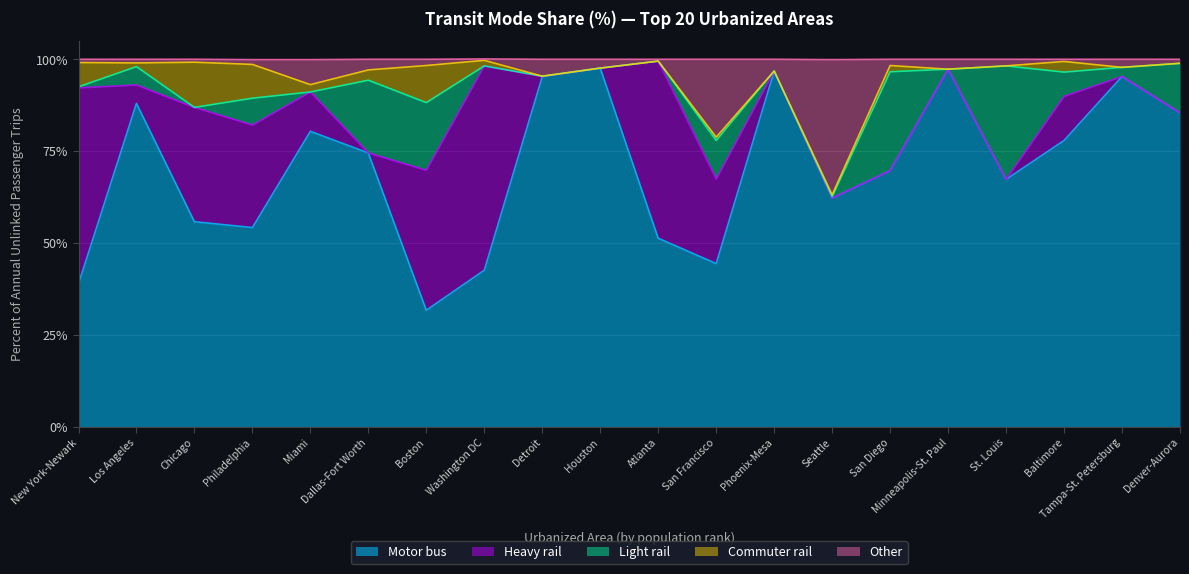

Where is Light rail nearest to the value 15?

Denver-Aurora